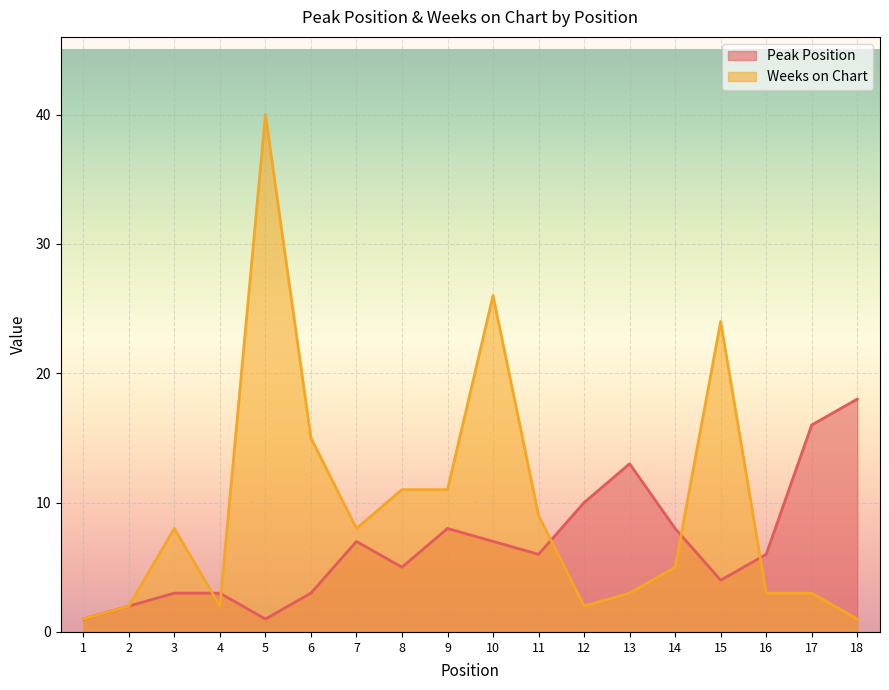

True or false: Peak Position and Weeks on Chart intersect in this chart.

True